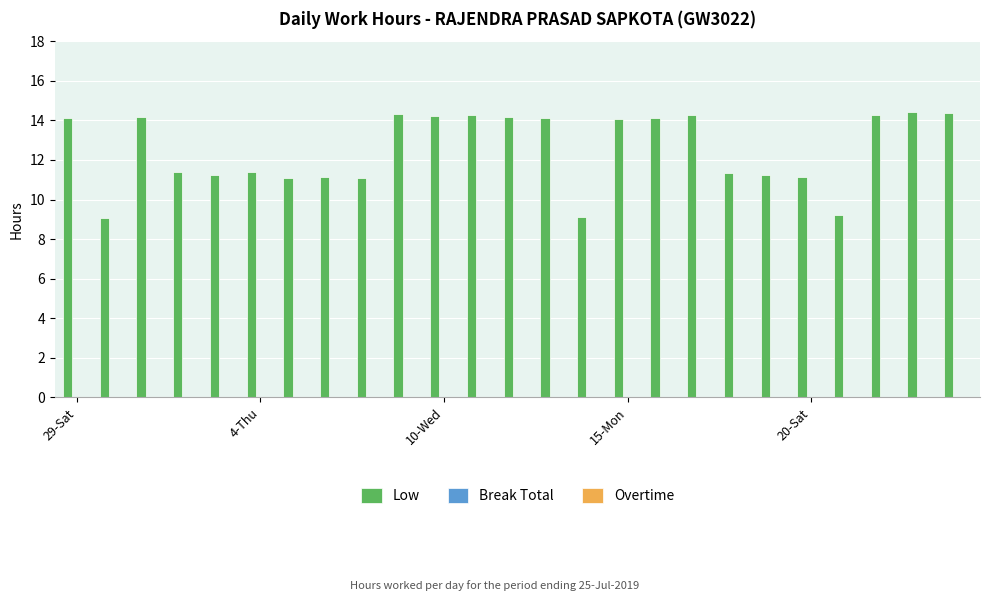

What is the greatest value displayed?

14.4